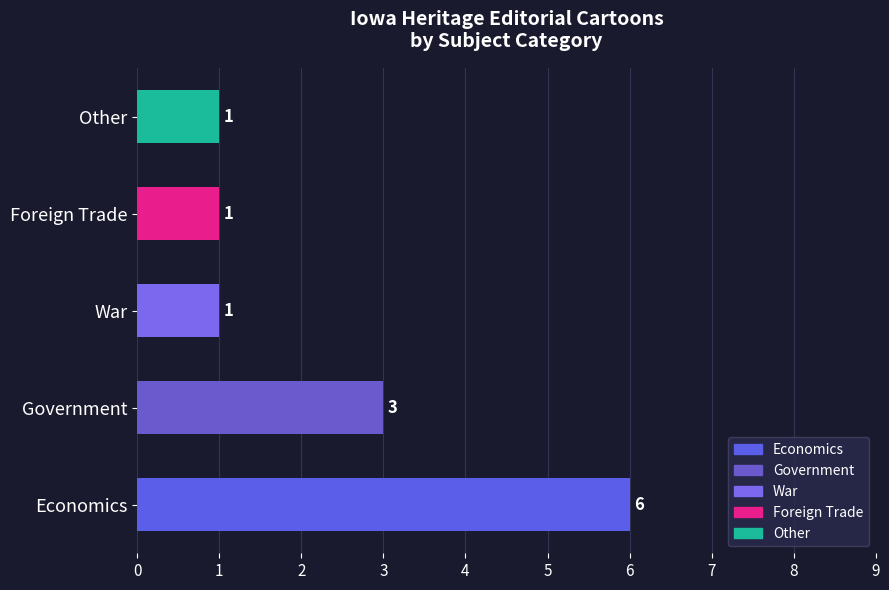

How many values are between 1 and 3?

4